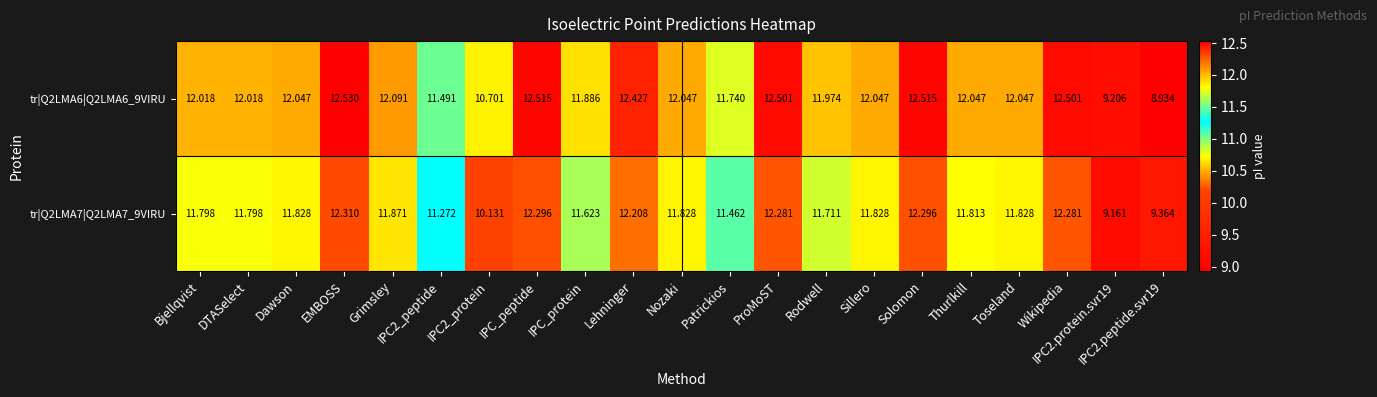

What is the smallest value displayed?

8.9